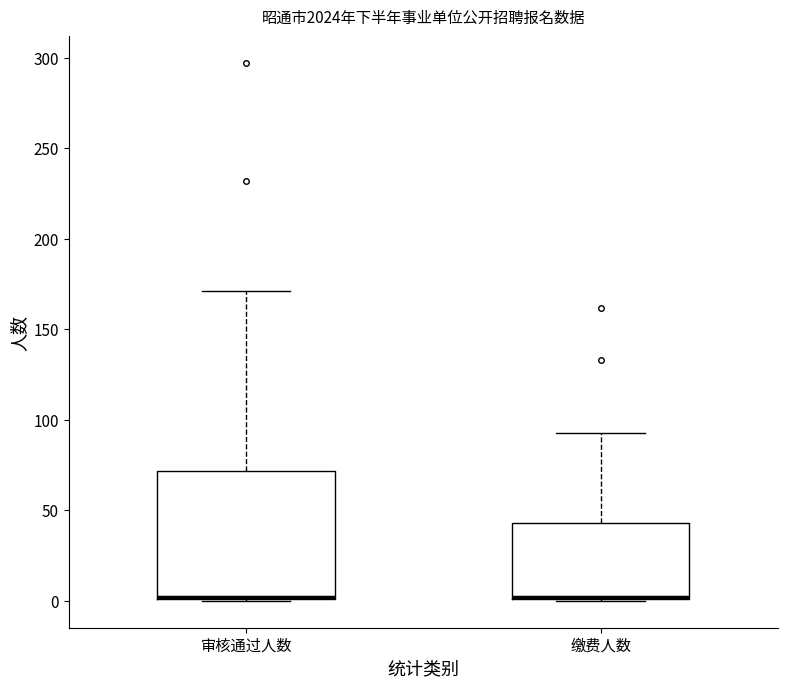

Reading left to right, transcribe this box plot: for each box, give where its median line is, the range the box spans, and where its two whiskers end, as read against the y-axis. The values are not printed on the chart, so give them approximately, as read against the axis.

审核通过人数: median 0 (drawn on the box's lower edge), box 0 to 70, whiskers 0 to 170
缴费人数: median 0 (drawn on the box's lower edge), box 0 to 45, whiskers 0 to 95